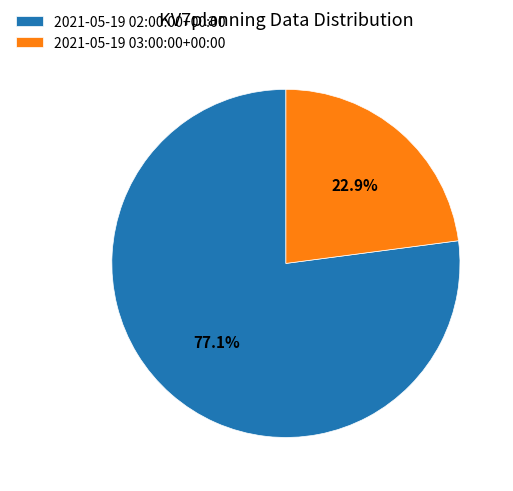

Which slice is the smallest?

2021-05-19 03:00:00+00:00